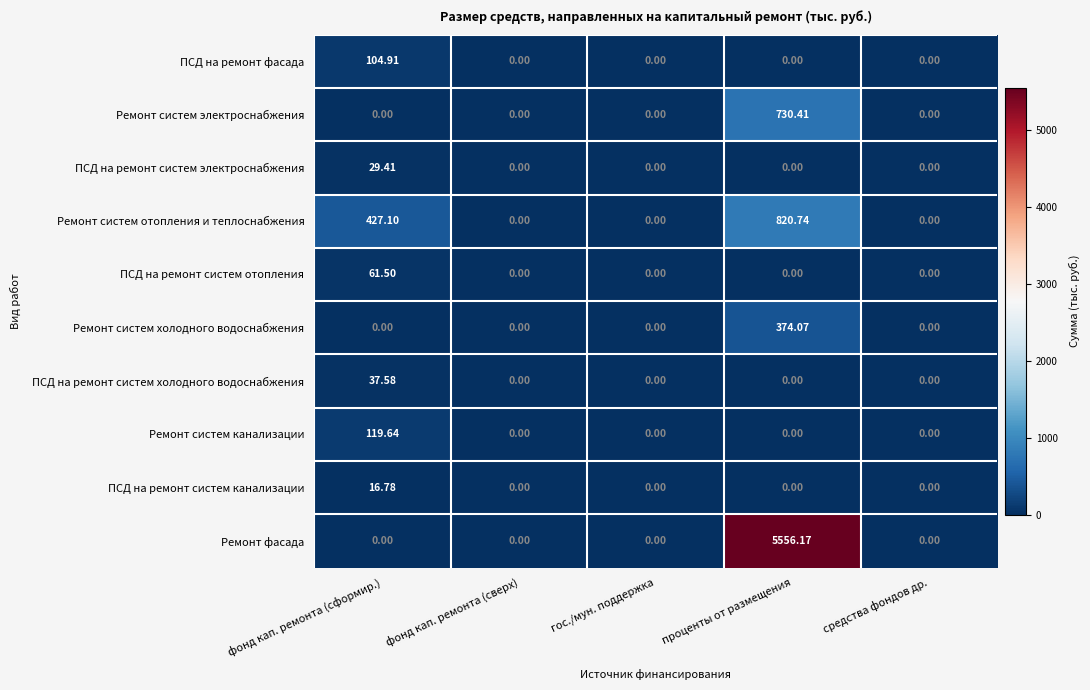

At which label does ПСД на ремонт систем отопления reach its peak?

фонд кап. ремонта (сформир.)